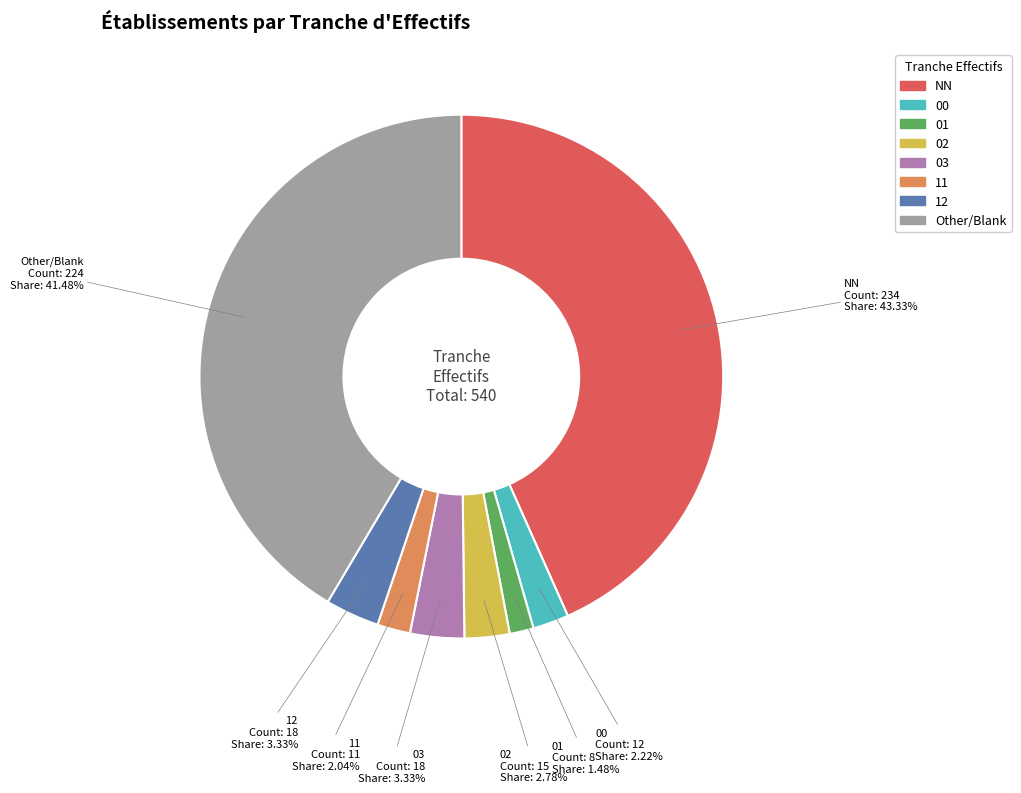

True or false: 11 accounts for 10% of the total.

False